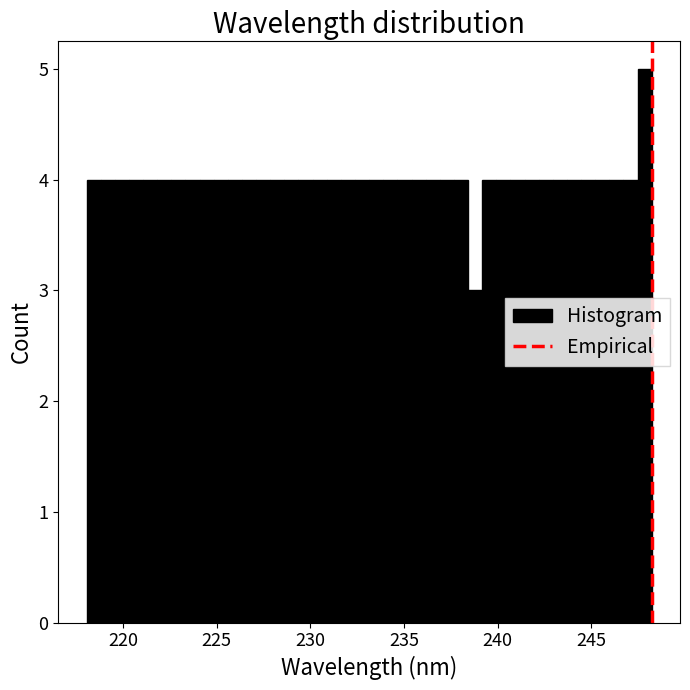

Read against the x-axis, roughly where is the centre of the tallest bar?

248.0